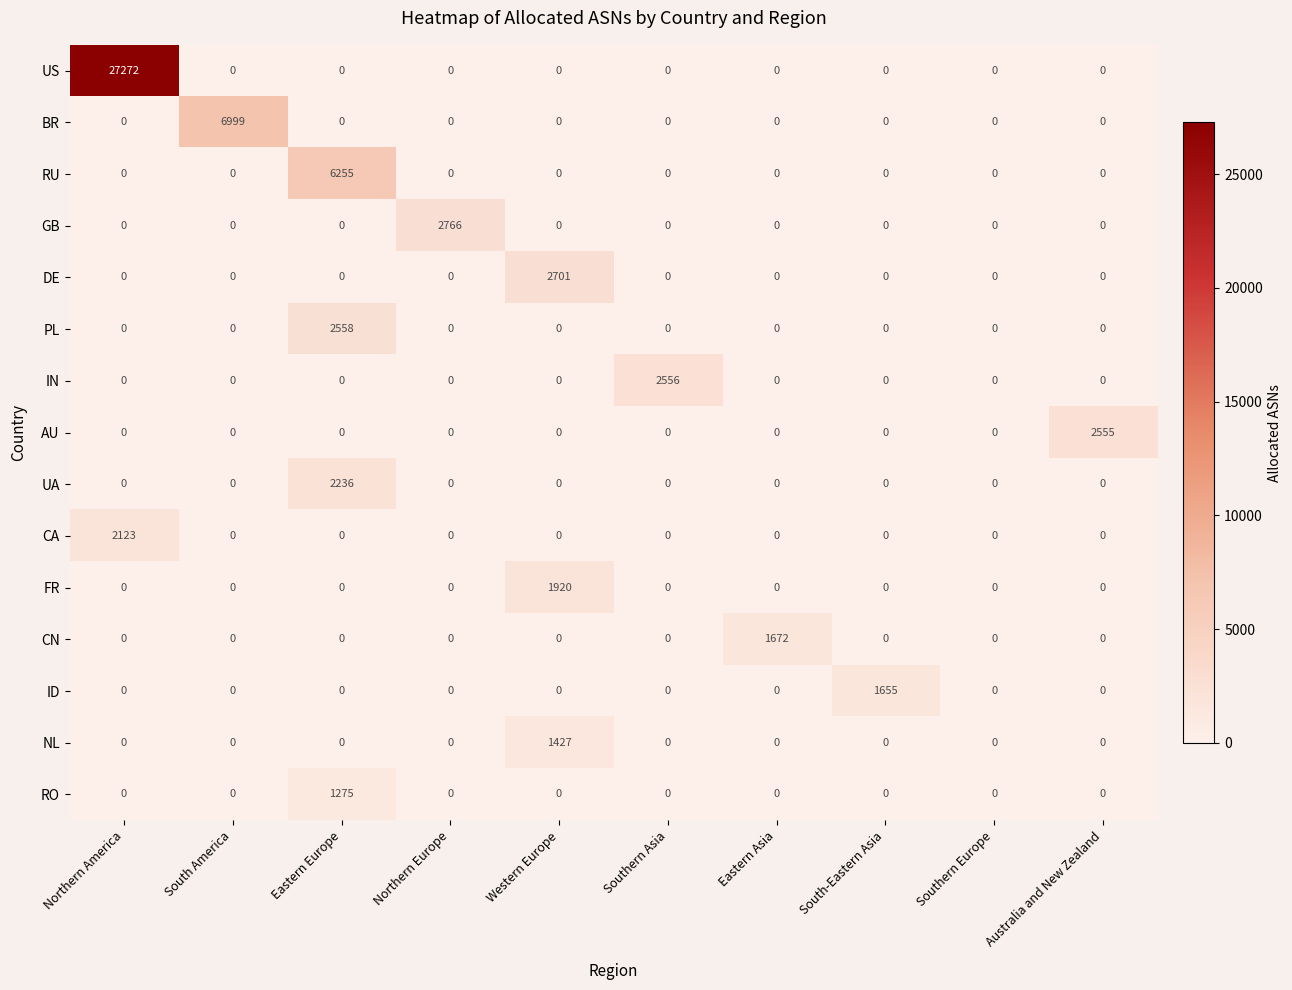

Which series has the largest total across all categories?

US